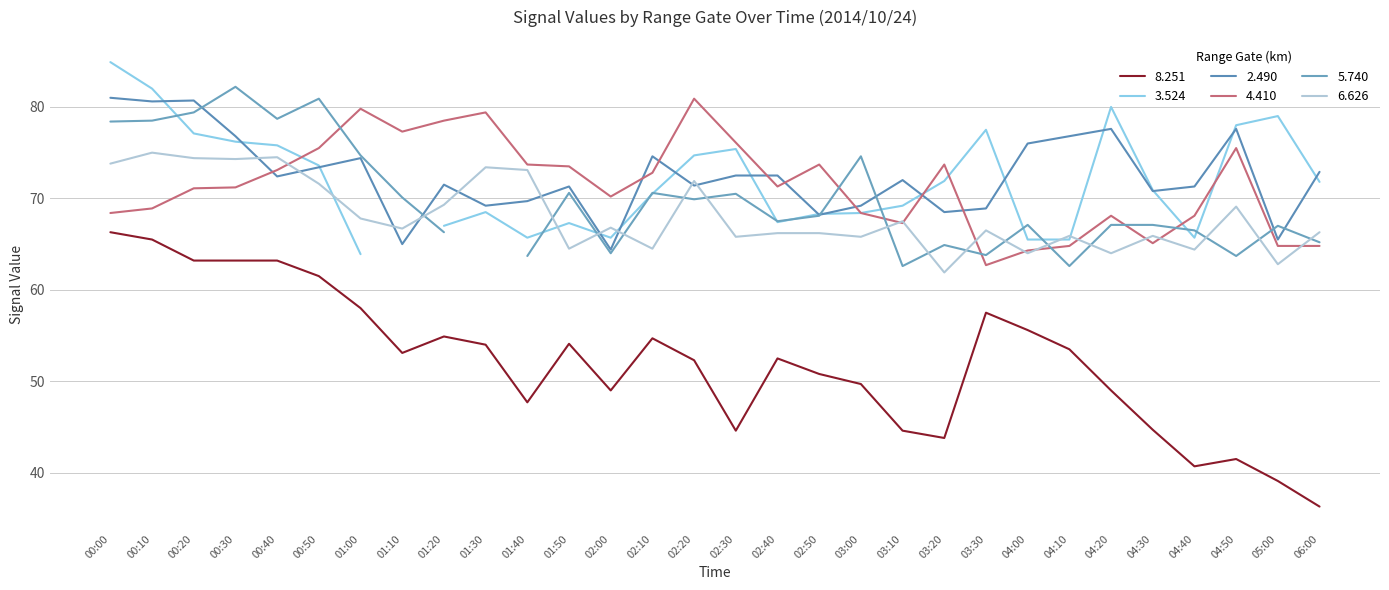

Which series changed the most between 03:10 and 03:20?

4.410